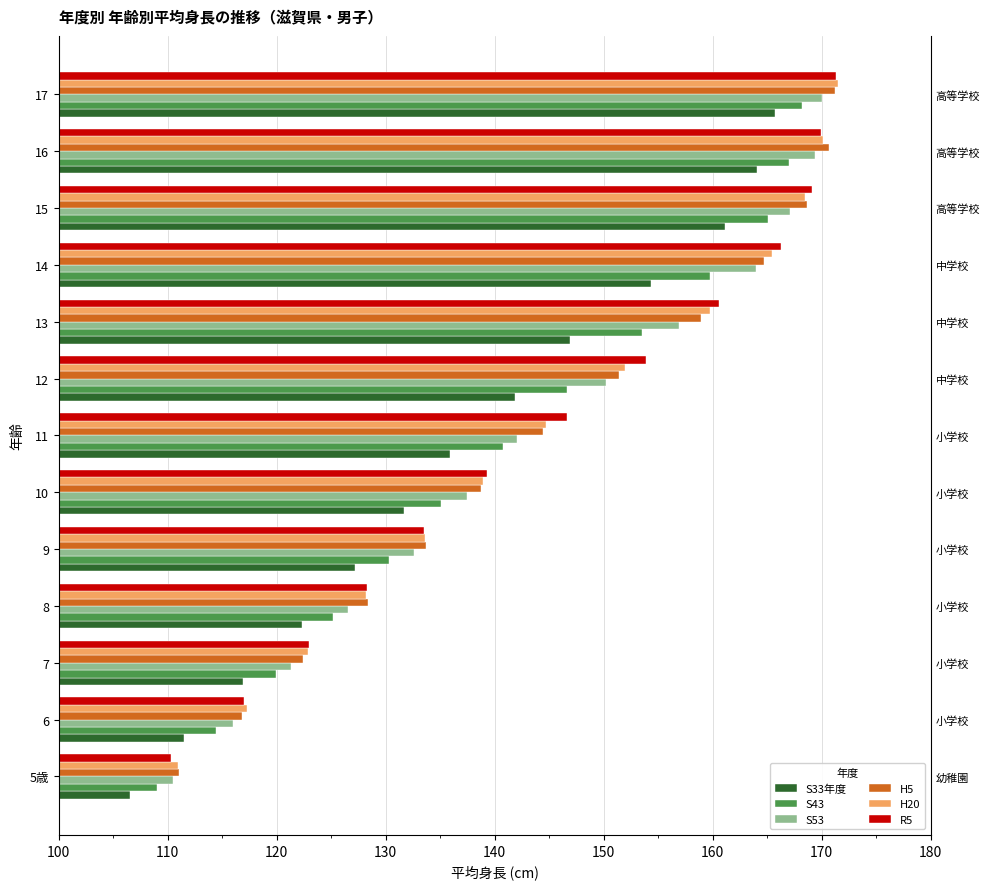

Which series has the largest range (max minus min)?

R5